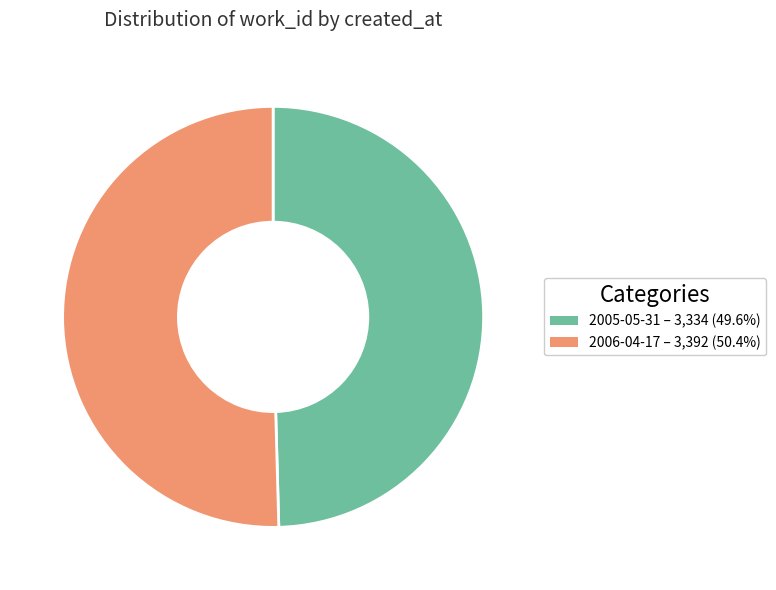

Approximately how many times larger is the value at 2006-04-17 compared to 2005-05-31?

1.0